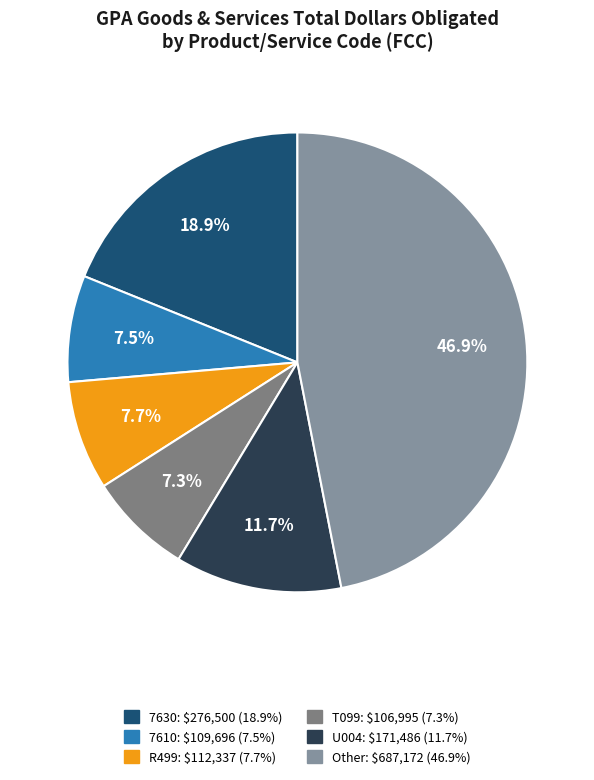

Do T099 and 7610 together represent more than half of the pie?

No